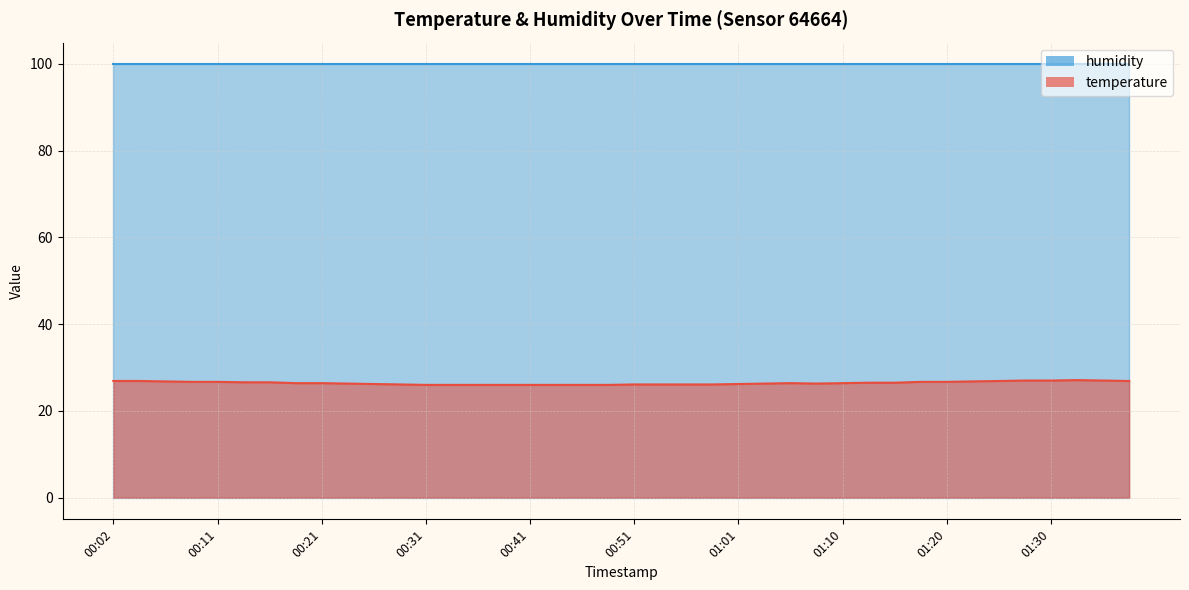

What is the sum of the values at 01:01 and 01:30?

53.2